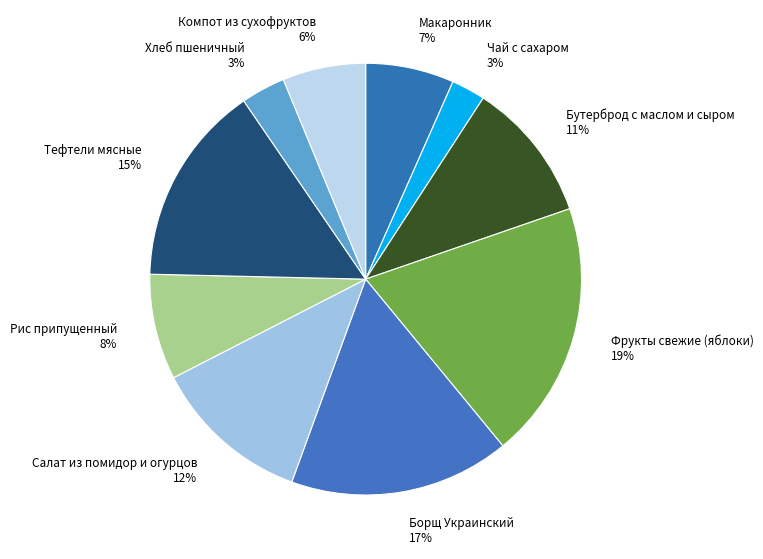

To the nearest percent, what is the combined percentage of Тефтели мясные and Бутерброд с маслом и сыром?

26%